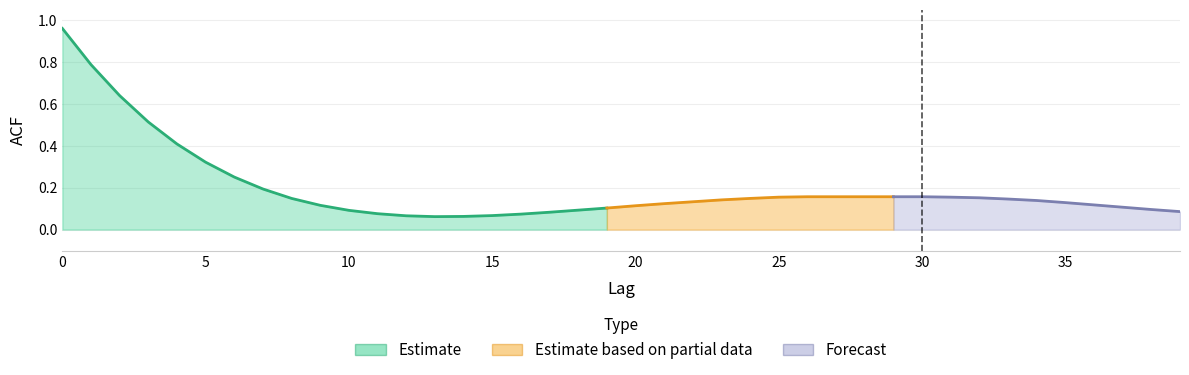

True or false: the data shows 0.0 at 13.

False